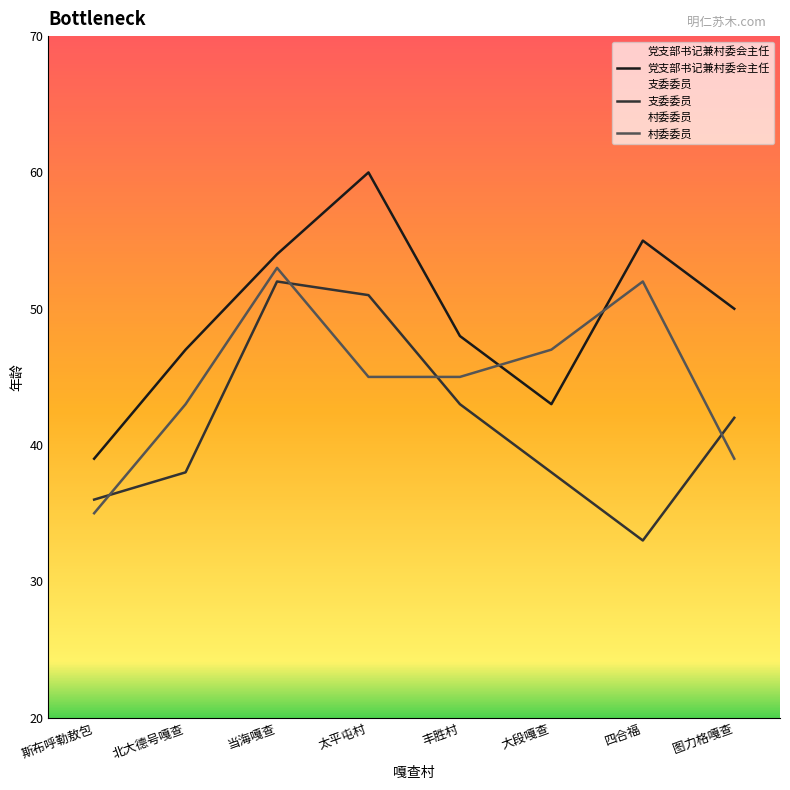

Where is 支委委员 nearest to the value 42?

图力格嘎查